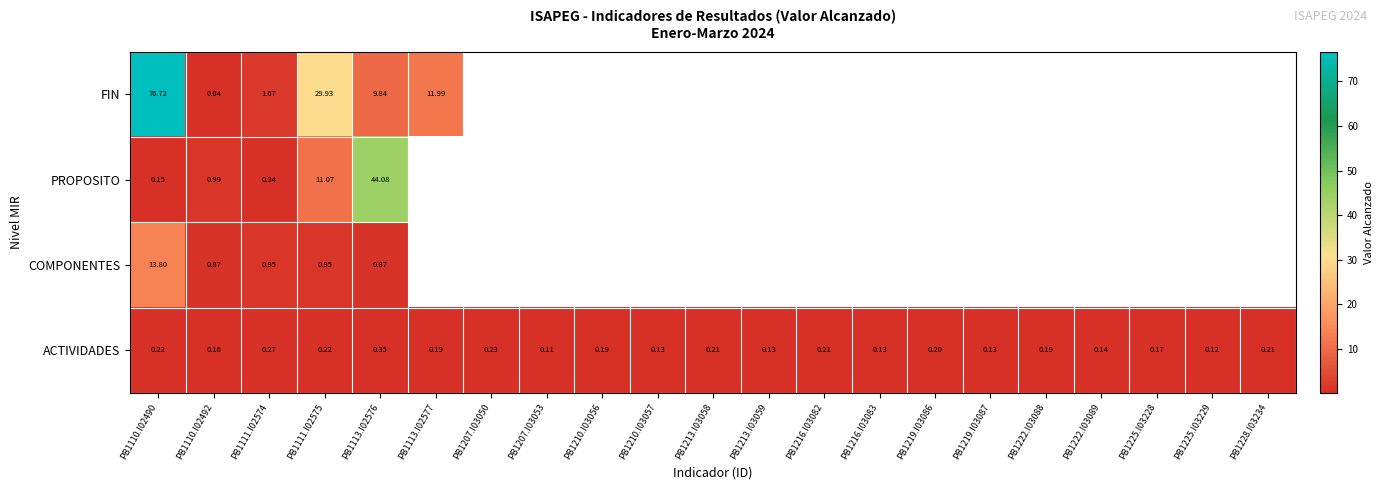

Is the value of FIN at PB1111.I02574 greater than the value of COMPONENTES at PB1113.I02576?

Yes